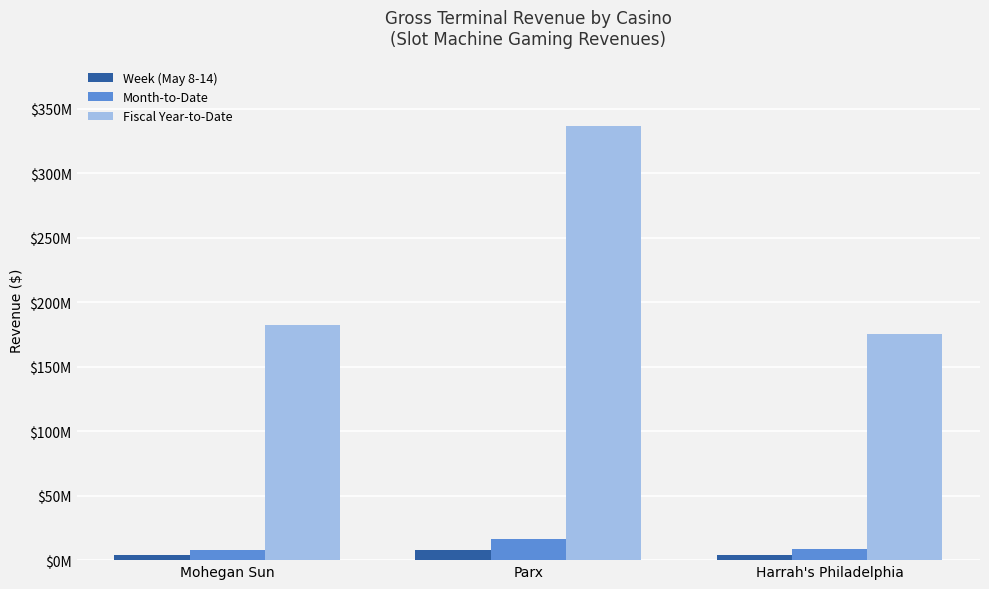

What are all the series names shown in the legend?

Week (May 8-14), Month-to-Date, Fiscal Year-to-Date